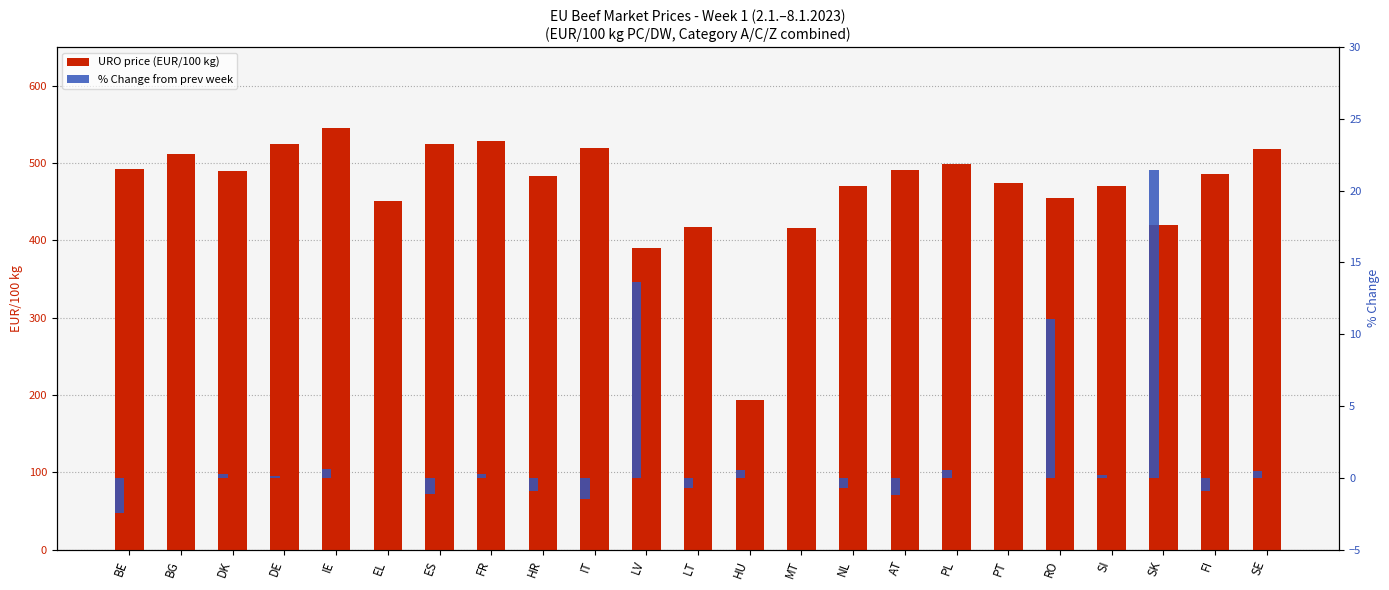

What is the average value of the URO price (EUR/100 kg) series?

468.3